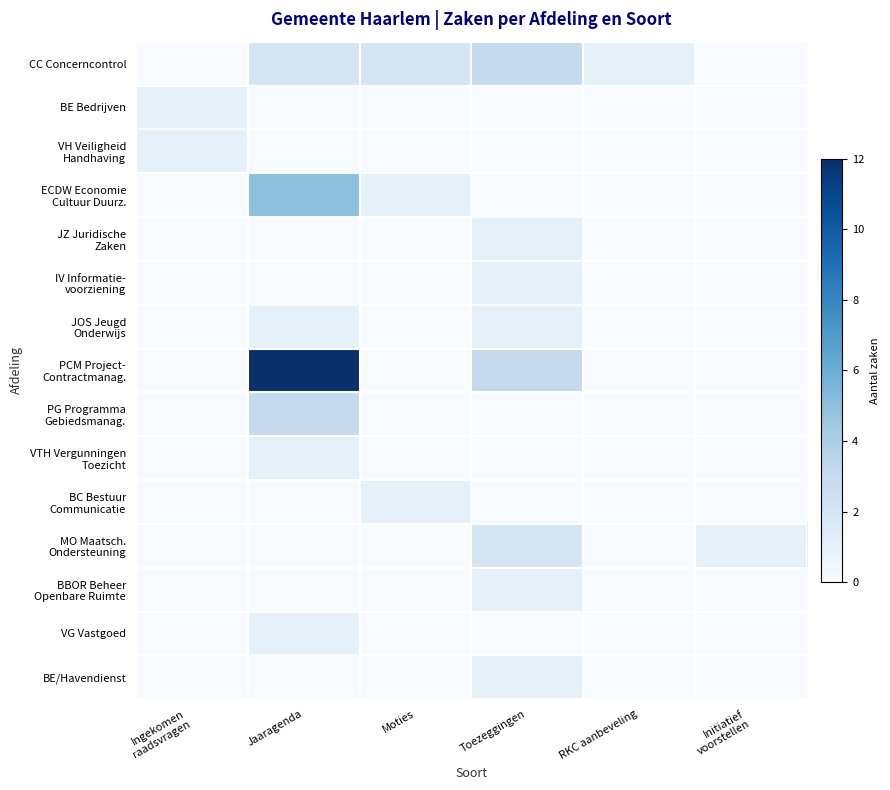

At Toezeggingen, list the series in order from smallest to largest.

BE Bedrijven, VH Veiligheid Handhaving, ECDW Economie Cultuur Duurz., PG Programma Gebiedsmanag., VTH Vergunningen Toezicht, BC Bestuur Communicatie, VG Vastgoed, JZ Juridische Zaken, IV Informatie- voorziening, JOS Jeugd Onderwijs, BBOR Beheer Openbare Ruimte, BE/Havendienst, MO Maatsch. Ondersteuning, CC Concerncontrol, PCM Project- Contractmanag.